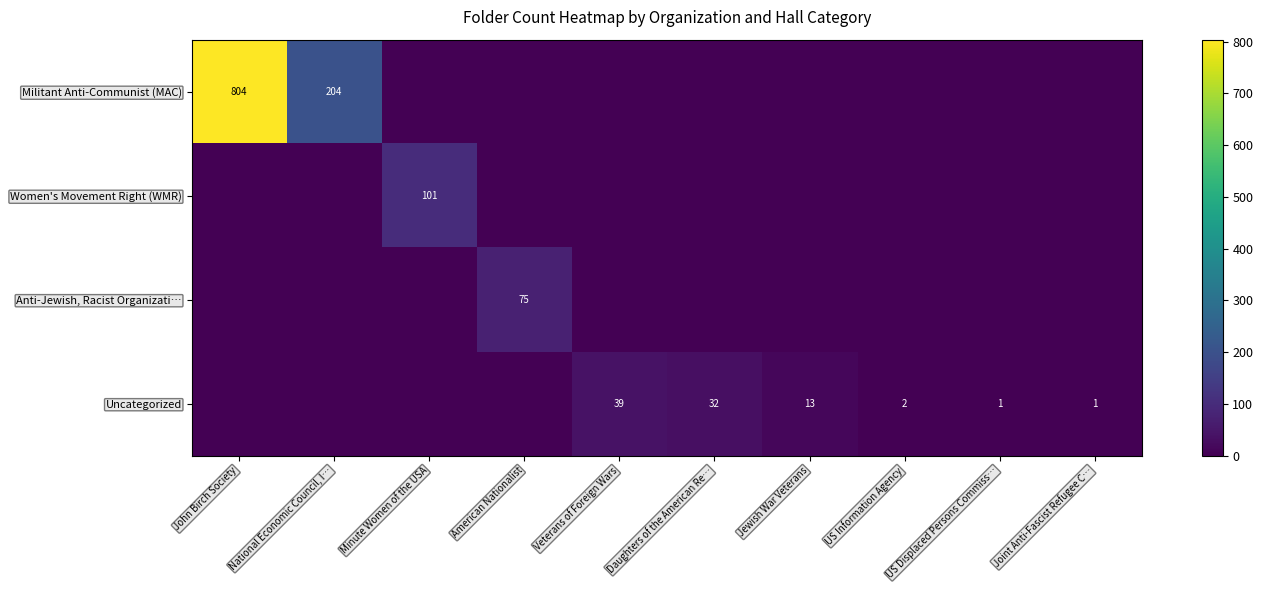

Which series has the largest total across all categories?

Militant Anti-Communist (MAC)